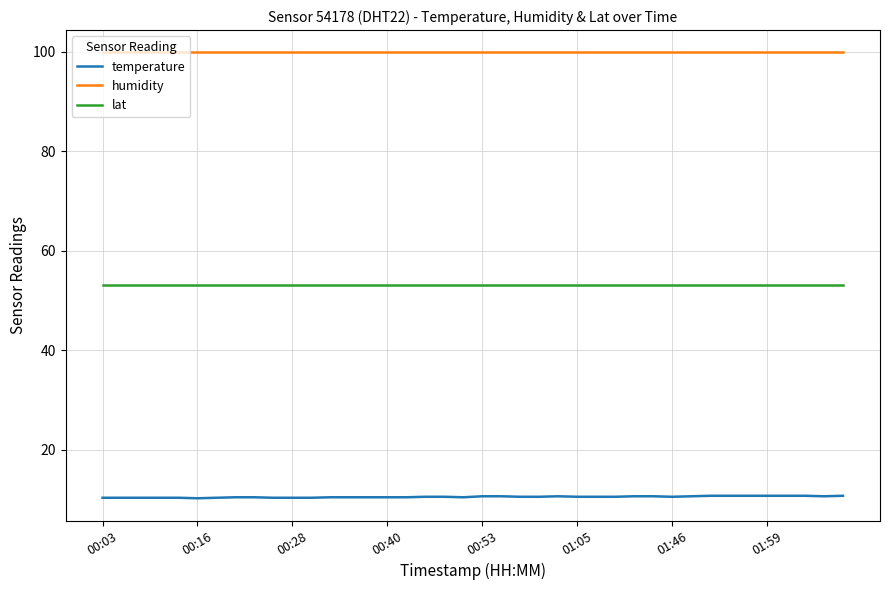

Which series has the largest total across all categories?

humidity